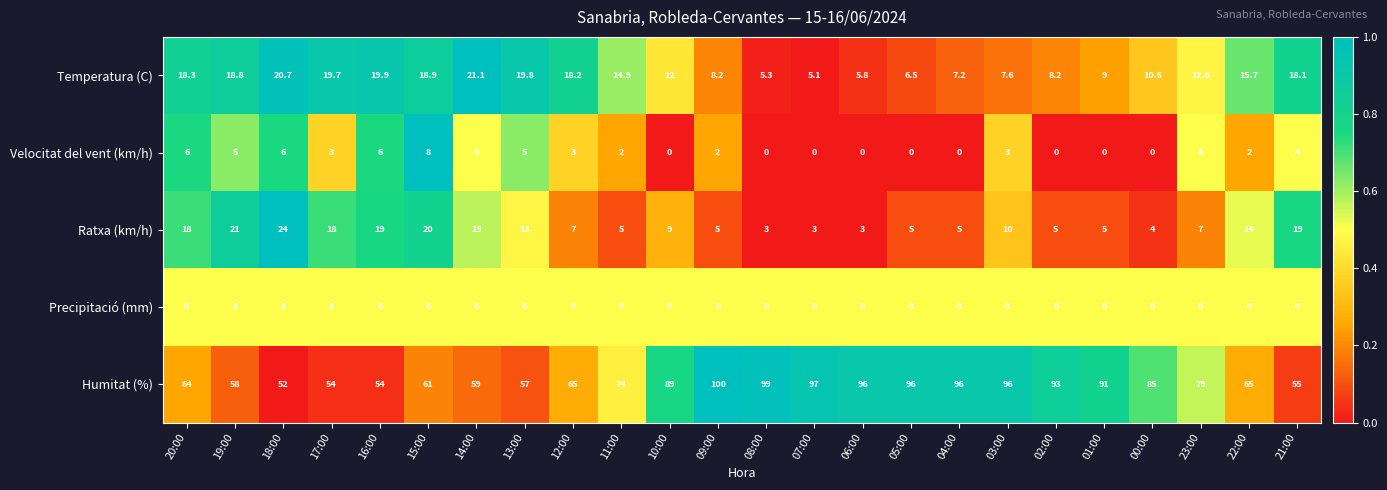

Which category has the highest value across all series?

09:00